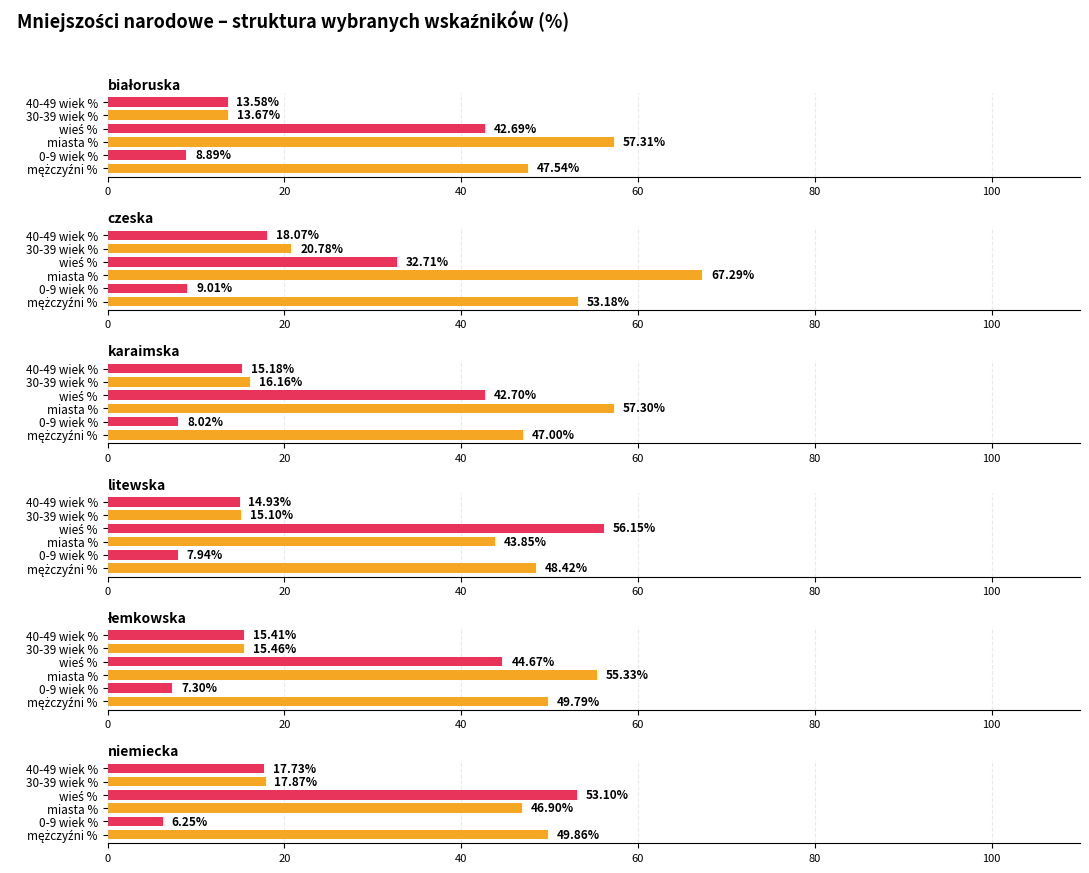

What are all the series names shown in the legend?

białoruska, czeska, karaimska, litewska, łemkowska, niemiecka